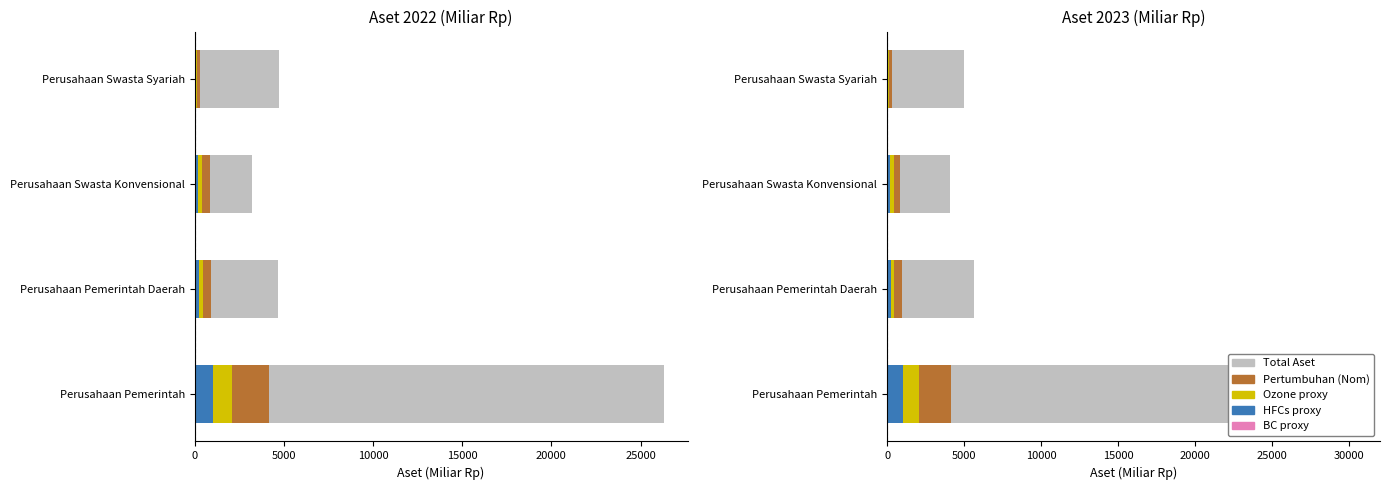

The Aset 2022 series shows 6847.8 at Perusahaan Pemerintah Daerah. True or false?

False